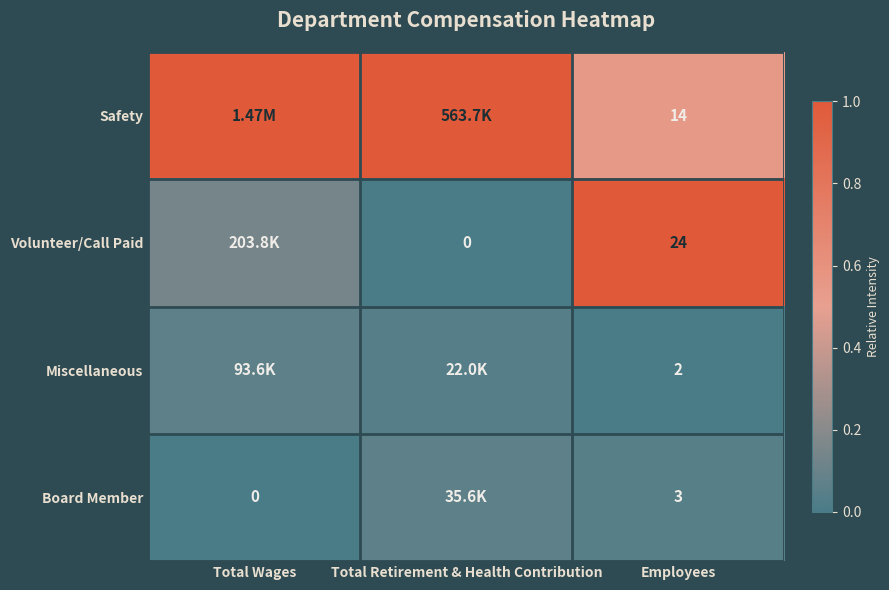

Rank the series at Employees from lowest to highest value.

Miscellaneous, Board Member, Safety, Volunteer/Call Paid